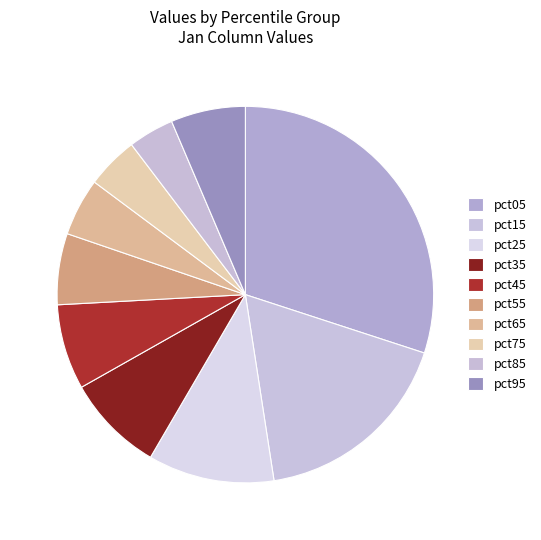

To the nearest percent, what is the average slice percentage?

10%